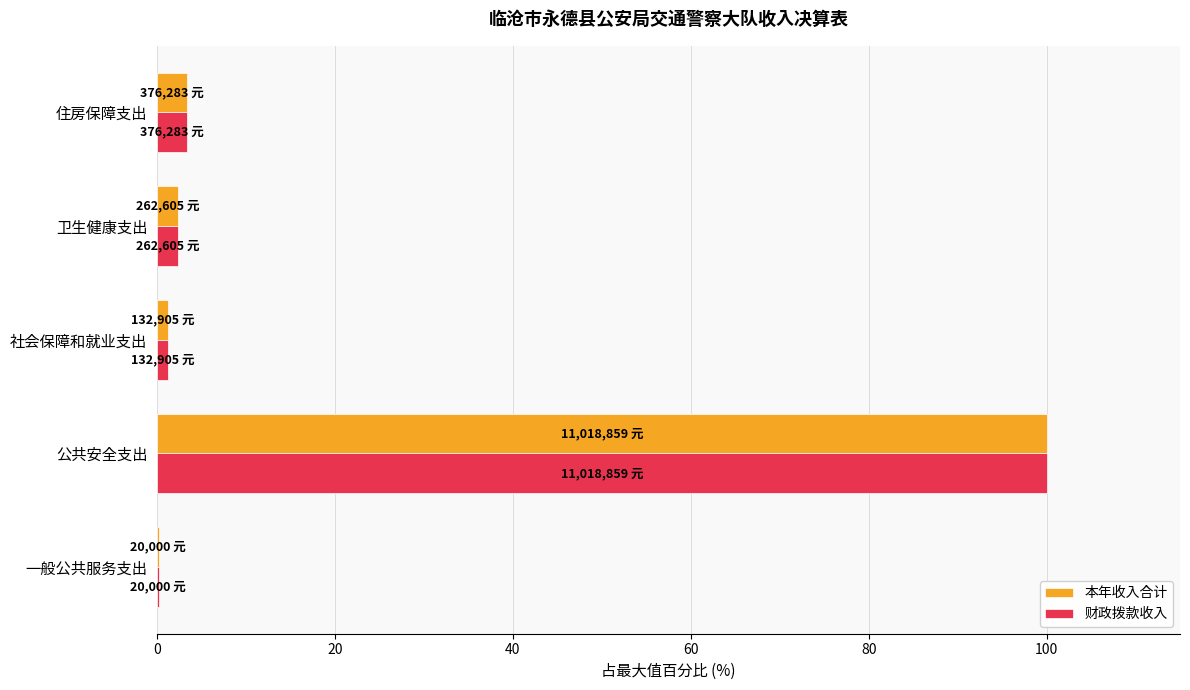

Is it true that 财政拨款收入 equals 2.4 at 卫生健康支出?

True